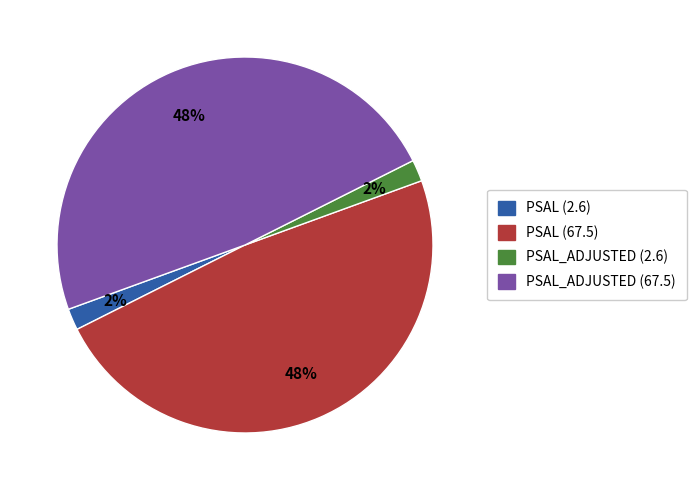

Is there a majority slice in this chart?

No